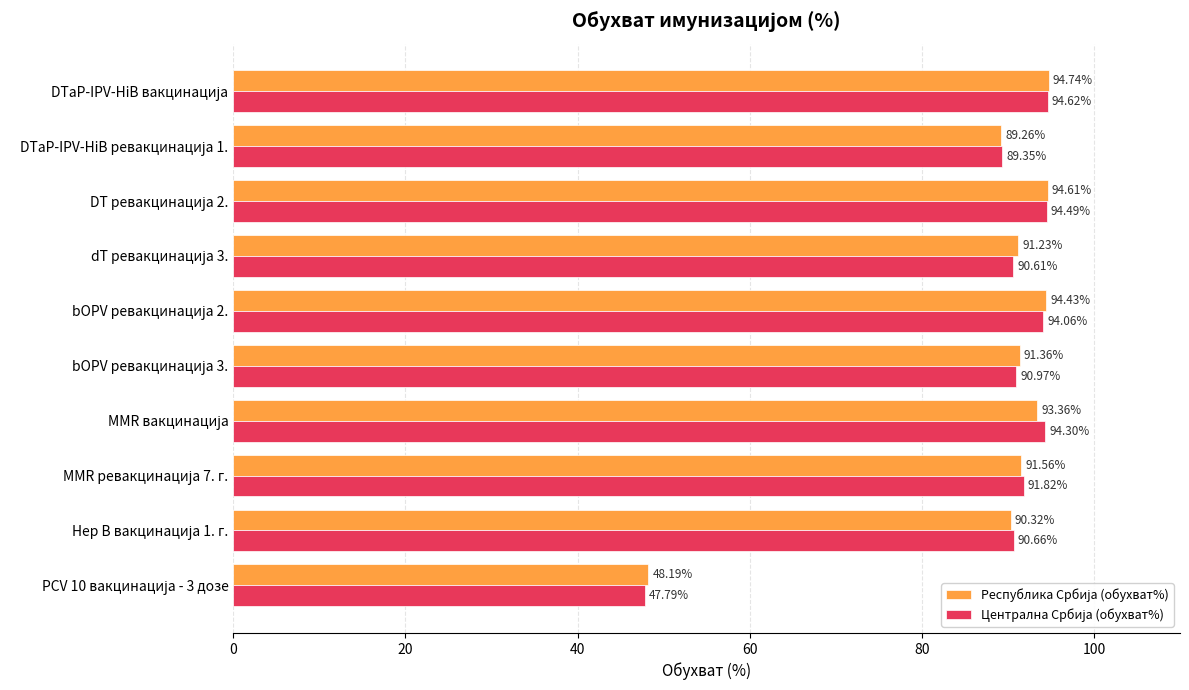

Reading left to right, transcribe all the data shown in this chart.

Республика Србија (обухват%): 94.7	89.3	94.6	91.2	94.4	91.4	93.4	91.6	90.3	48.2
Централна Србија (обухват%): 94.6	89.3	94.5	90.6	94.1	91.0	94.3	91.8	90.7	47.8